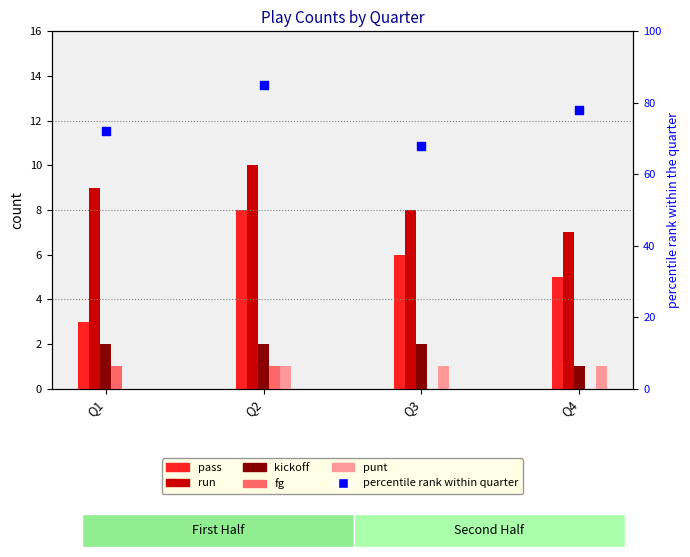

Is the value of percentile rank within quarter at Q1 greater than the value of kickoff at Q4?

Yes